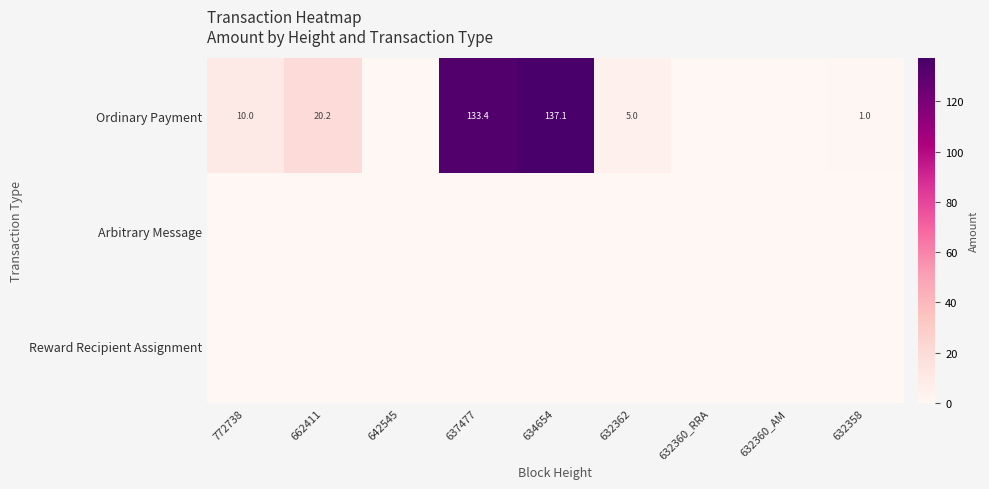

Which label corresponds to the smallest value in the chart?

642545